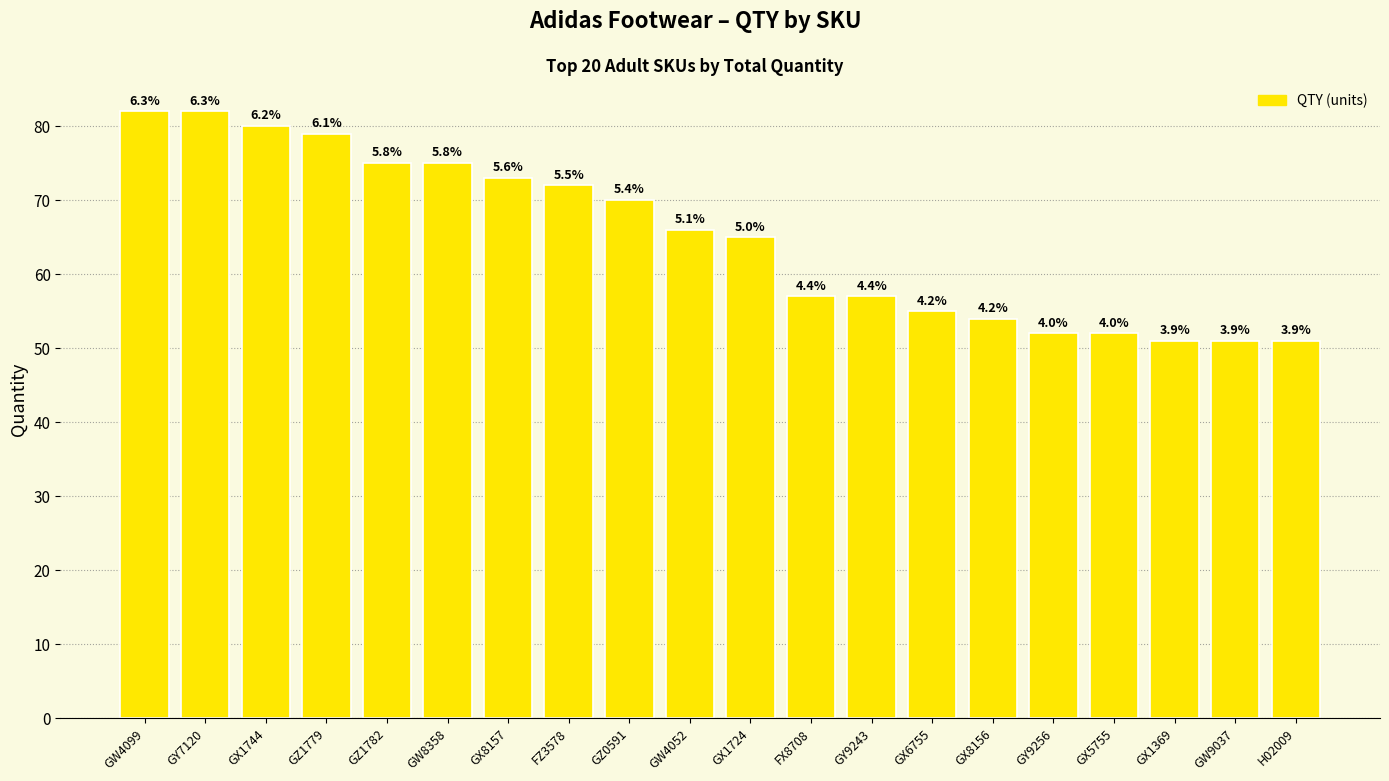

Does the chart contain any negative values?

No